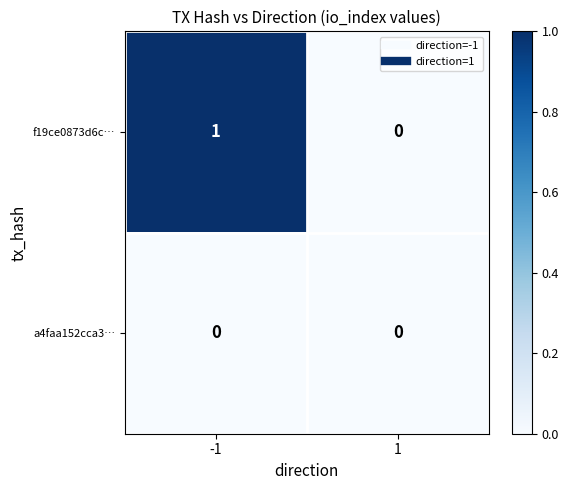

Which series changed the most between -1 and 1?

f19ce0873d6c…